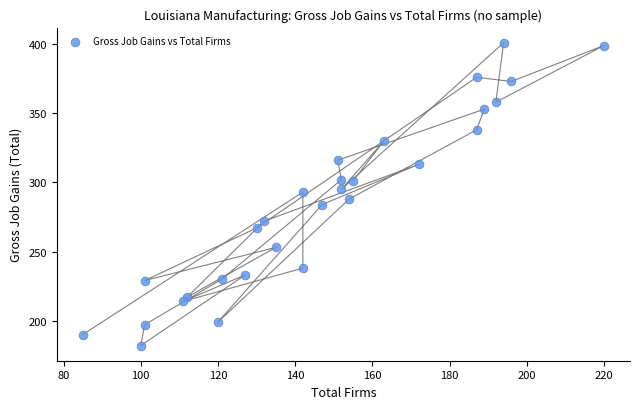

What is the range of Y values (max minus min)?

219